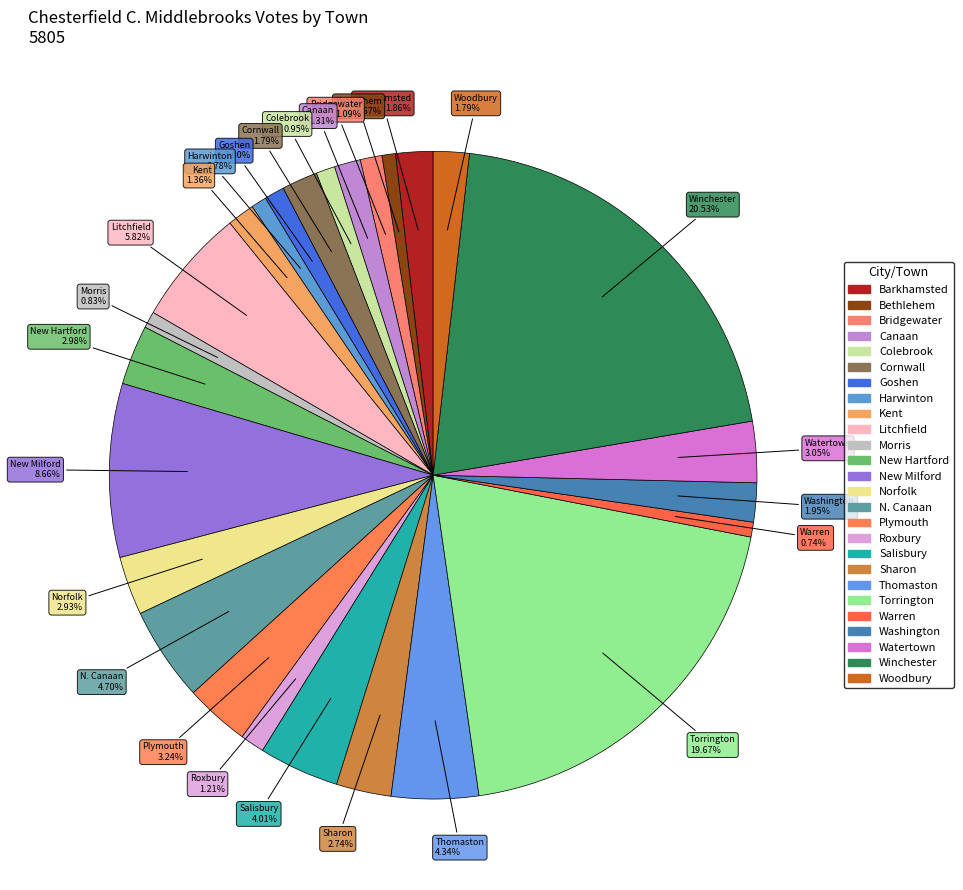

To the nearest percent, what is the difference between the largest and smallest slice percentages?

20%